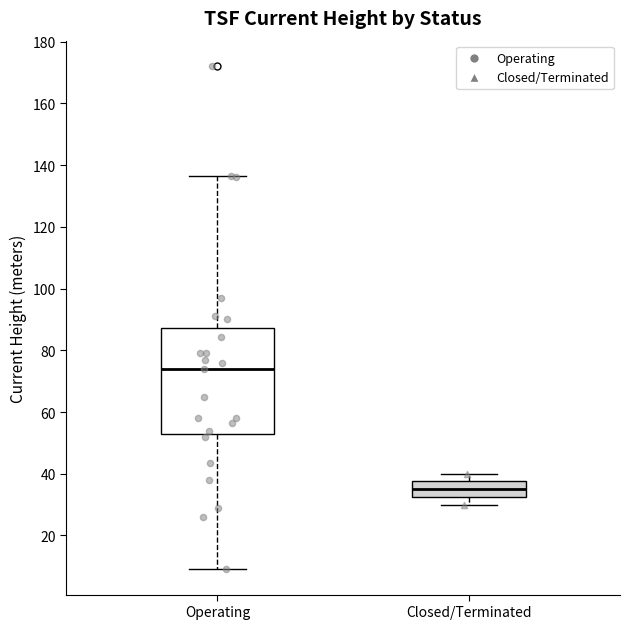

Reading left to right, transcribe this box plot: for each box, give where its median line is, the range the box spans, and where its two whiskers end, as read against the y-axis. The values are not printed on the chart, so give them approximately, as read against the axis.

Operating: median 74, box 54 to 88, whiskers 10 to 136
Closed/Terminated: median 36, box 32 to 38, whiskers 30 to 40